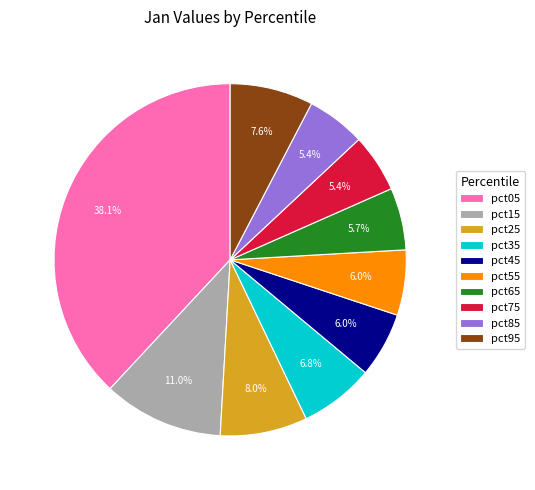

How many slices are in this pie chart?

10